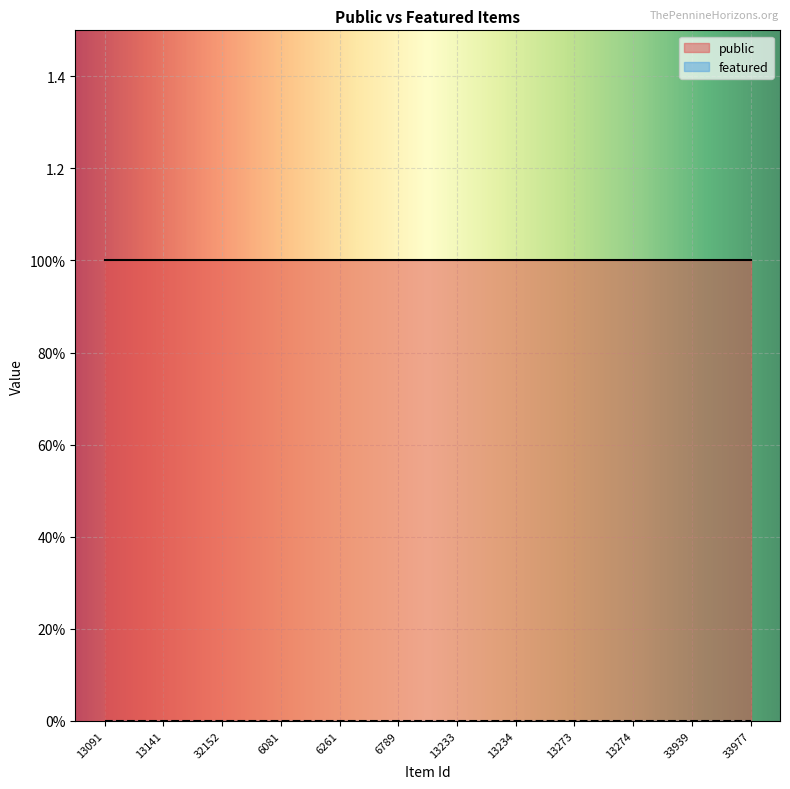

What position from the right is 6261?

8